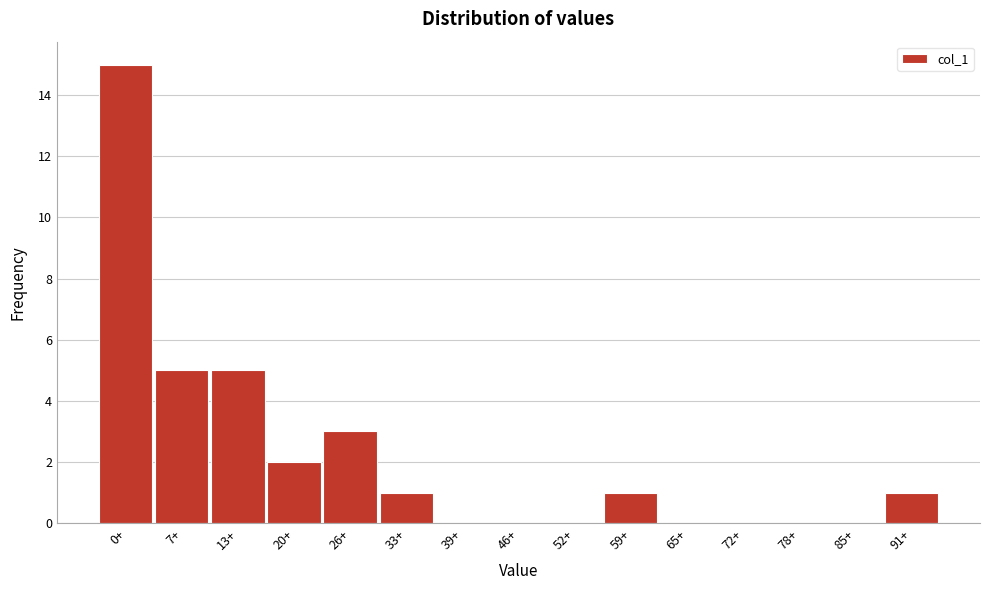

Reading left to right, what are all the values shown in this chart?

0+=15	7+=5	13+=5	20+=2	26+=3	33+=1	39+=0	46+=0	52+=0	59+=1	65+=0	72+=0	78+=0	85+=0	91+=1